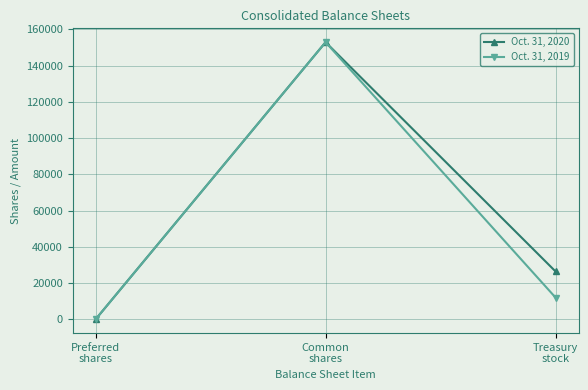

Reading left to right, what are all the values shown in this chart?

Oct. 31, 2020: Preferred
shares=0	Common
shares=152937	Treasury
stock=26410
Oct. 31, 2019: Preferred
shares=0	Common
shares=152937	Treasury
stock=11999